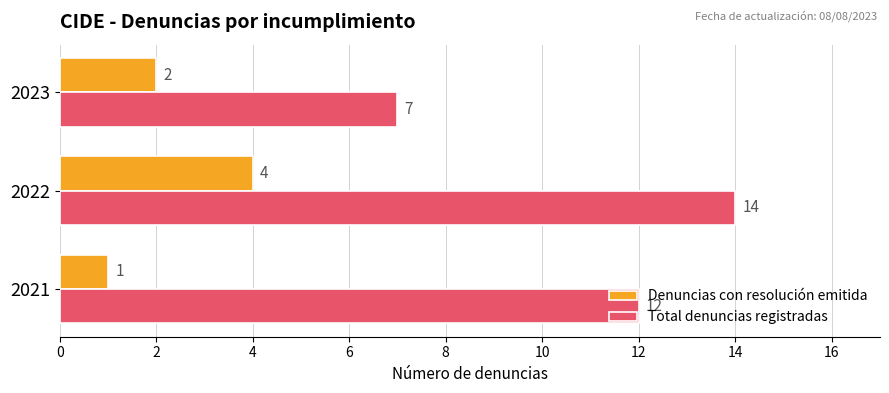

How many data points in Total denuncias registradas are less than 12?

1